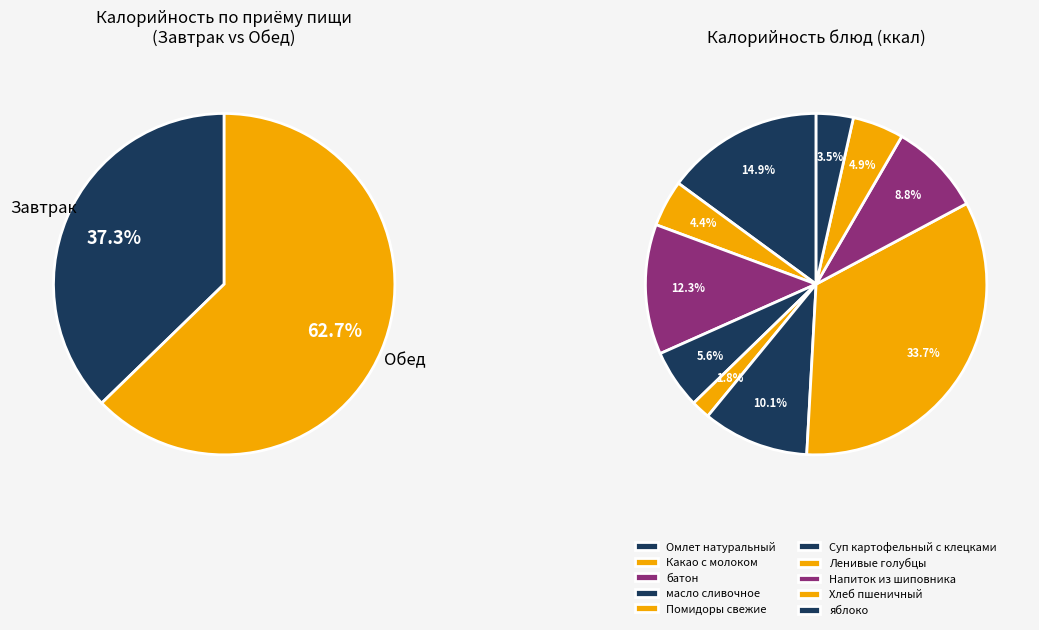

Rank the categories by value from highest to lowest.

Ленивые голубцы, Омлет натуральный, батон, Суп картофельный с клецками, Напиток из шиповника, масло сливочное, Хлеб пшеничный, Какао с молоком, яблоко, Помидоры свежие